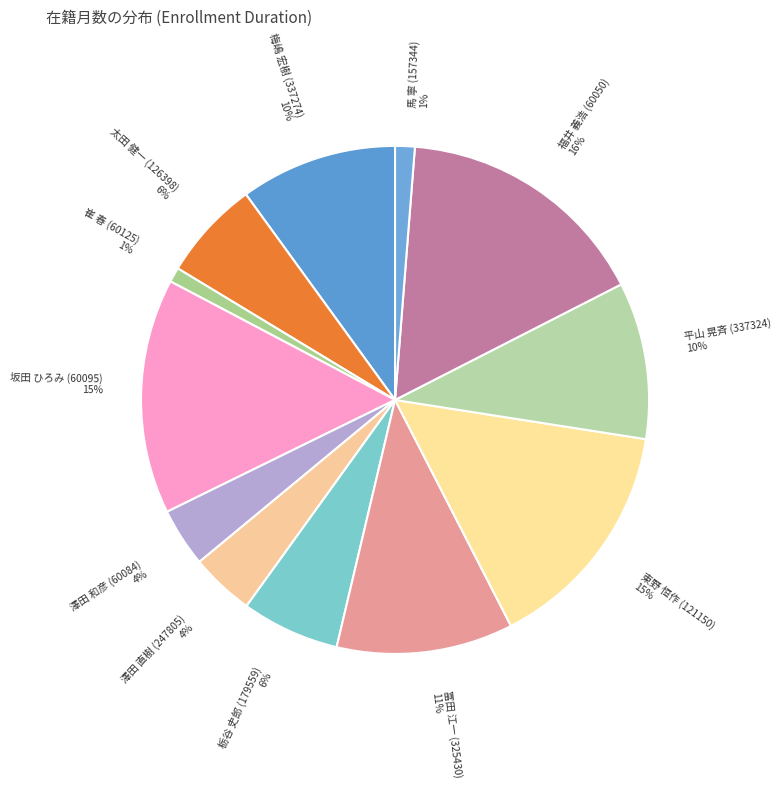

Does 栃谷 史郎 (179559) represent more than half of the total?

No